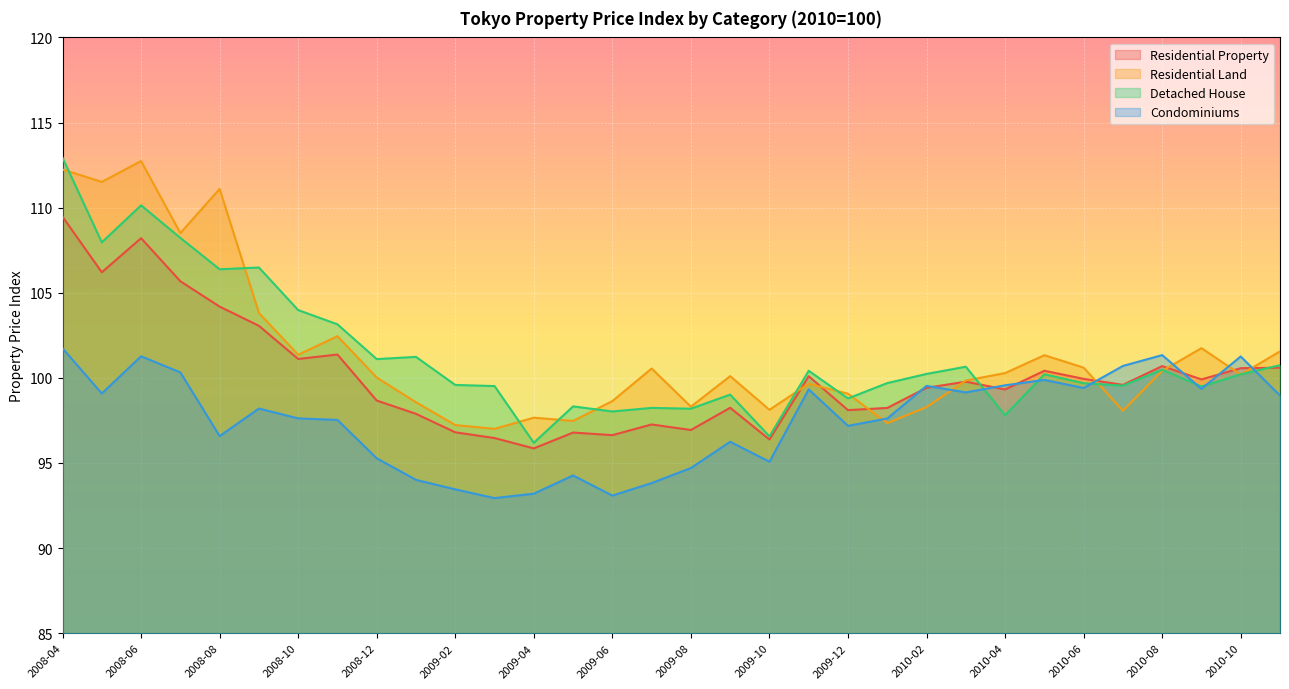

Reading left to right, extract all data points from this chart.

Residential Property: 2008-04=109.5	2008-05=106.2	2008-06=108.2	2008-07=105.7	2008-08=104.2	2008-09=103.1	2008-10=101.1	2008-11=101.4	2008-12=98.7	2009-01=97.9	2009-02=96.8	2009-03=96.5	2009-04=95.9	2009-05=96.8	2009-06=96.6	2009-07=97.3	2009-08=96.9	2009-09=98.2	2009-10=96.4	2009-11=100.1	2009-12=98.1	2010-01=98.2	2010-02=99.4	2010-03=99.8	2010-04=99.3	2010-05=100.4	2010-06=99.9	2010-07=99.6	2010-08=100.7	2010-09=99.9	2010-10=100.6	2010-11=100.6
Residential Land: 2008-04=112.2	2008-05=111.5	2008-06=112.7	2008-07=108.5	2008-08=111.1	2008-09=103.8	2008-10=101.4	2008-11=102.4	2008-12=100.0	2009-01=98.6	2009-02=97.2	2009-03=97.0	2009-04=97.7	2009-05=97.5	2009-06=98.6	2009-07=100.5	2009-08=98.3	2009-09=100.1	2009-10=98.1	2009-11=99.7	2009-12=99.1	2010-01=97.3	2010-02=98.3	2010-03=99.8	2010-04=100.3	2010-05=101.3	2010-06=100.6	2010-07=98.1	2010-08=100.4	2010-09=101.7	2010-10=100.2	2010-11=101.6
Detached House: 2008-04=112.9	2008-05=108.0	2008-06=110.1	2008-07=108.2	2008-08=106.4	2008-09=106.5	2008-10=104.0	2008-11=103.1	2008-12=101.1	2009-01=101.2	2009-02=99.6	2009-03=99.5	2009-04=96.2	2009-05=98.3	2009-06=98.0	2009-07=98.2	2009-08=98.2	2009-09=99.0	2009-10=96.6	2009-11=100.4	2009-12=98.8	2010-01=99.7	2010-02=100.2	2010-03=100.7	2010-04=97.8	2010-05=100.2	2010-06=99.7	2010-07=99.5	2010-08=100.5	2010-09=99.5	2010-10=100.2	2010-11=100.7
Condominiums: 2008-04=101.7	2008-05=99.1	2008-06=101.3	2008-07=100.3	2008-08=96.6	2008-09=98.2	2008-10=97.6	2008-11=97.5	2008-12=95.3	2009-01=94.0	2009-02=93.5	2009-03=92.9	2009-04=93.2	2009-05=94.3	2009-06=93.1	2009-07=93.8	2009-08=94.7	2009-09=96.2	2009-10=95.1	2009-11=99.3	2009-12=97.2	2010-01=97.6	2010-02=99.5	2010-03=99.1	2010-04=99.6	2010-05=99.9	2010-06=99.4	2010-07=100.7	2010-08=101.3	2010-09=99.4	2010-10=101.3	2010-11=99.0